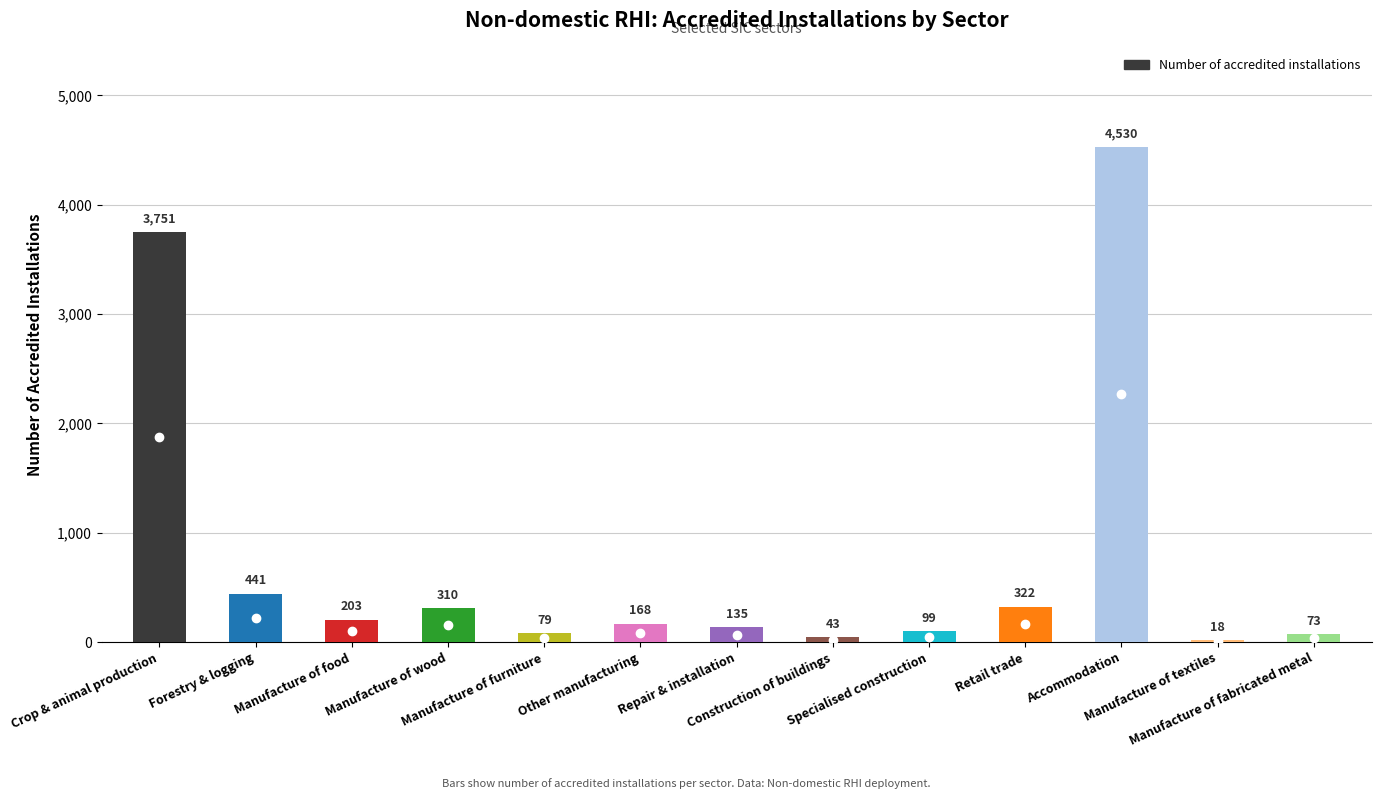

What is the ratio of the value at Specialised construction to the value at Manufacture of wood?

0.3